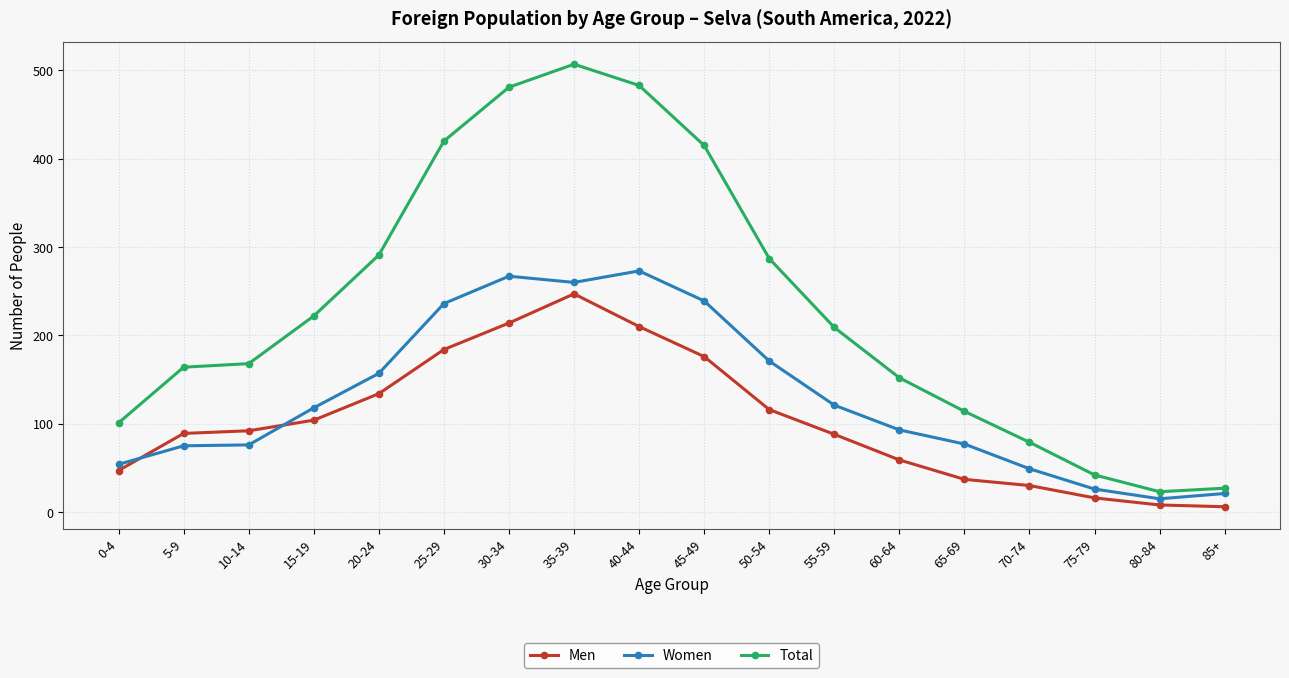

At which category does the chart reach its peak across all series?

35-39